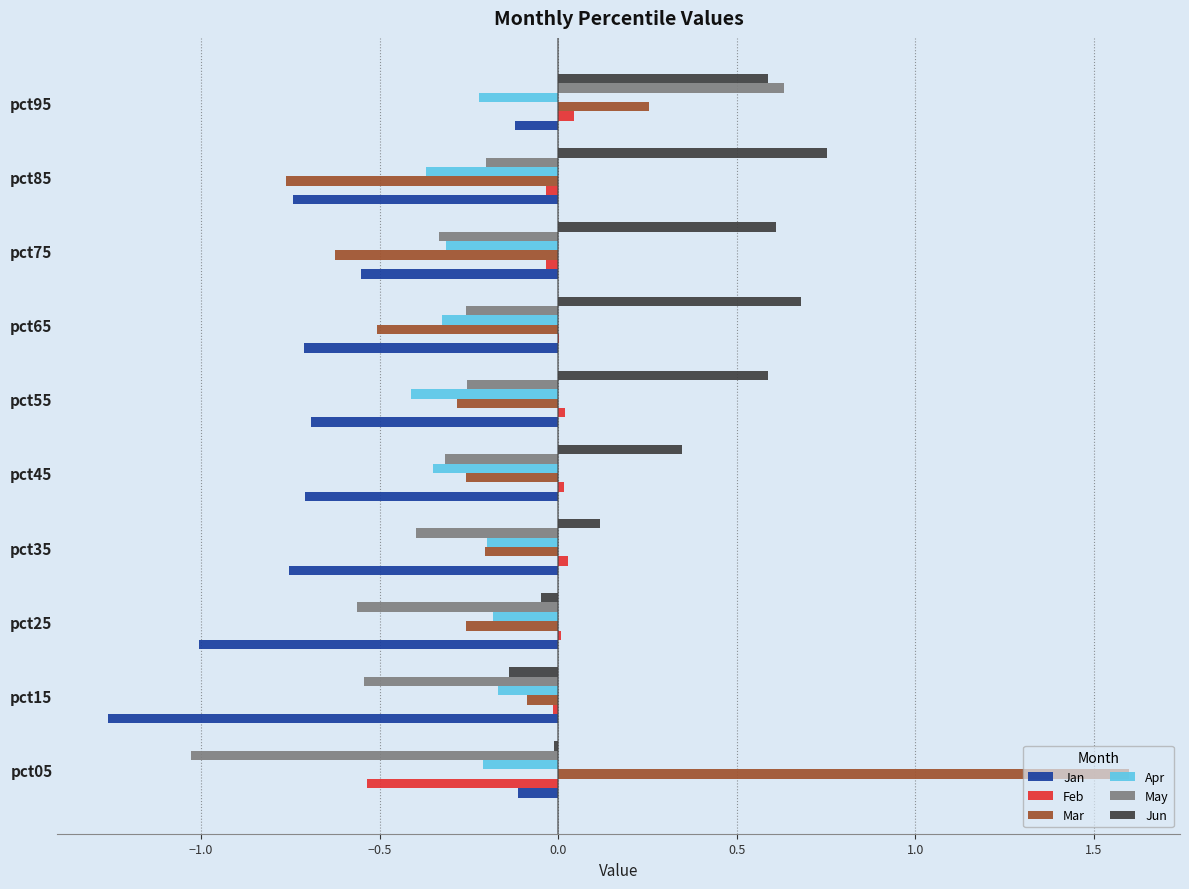

What is the maximum value shown in the chart?

1.6